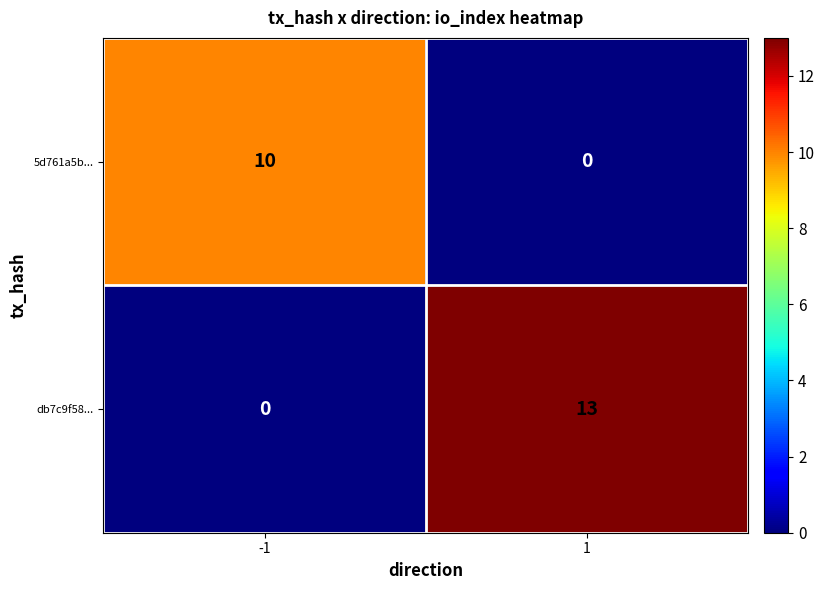

What is the highest value of the 5d761a5b... series?

10